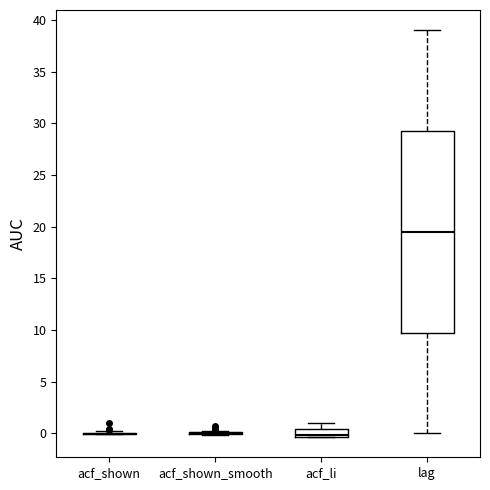

Which box is the tallest, from its lower edge to its upper edge?

lag